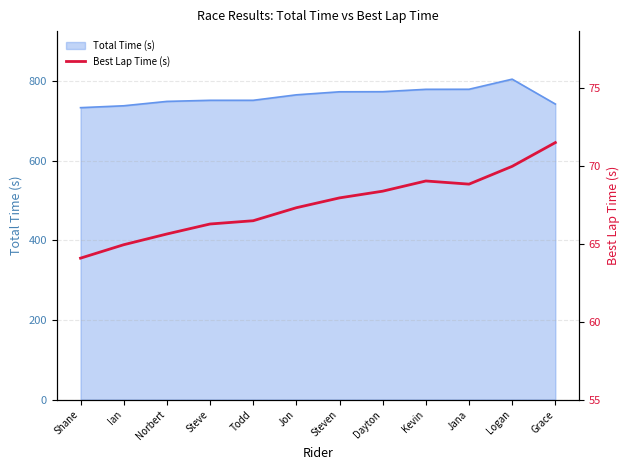

The chart shows a value of 126.8 at Grace. True or false?

False